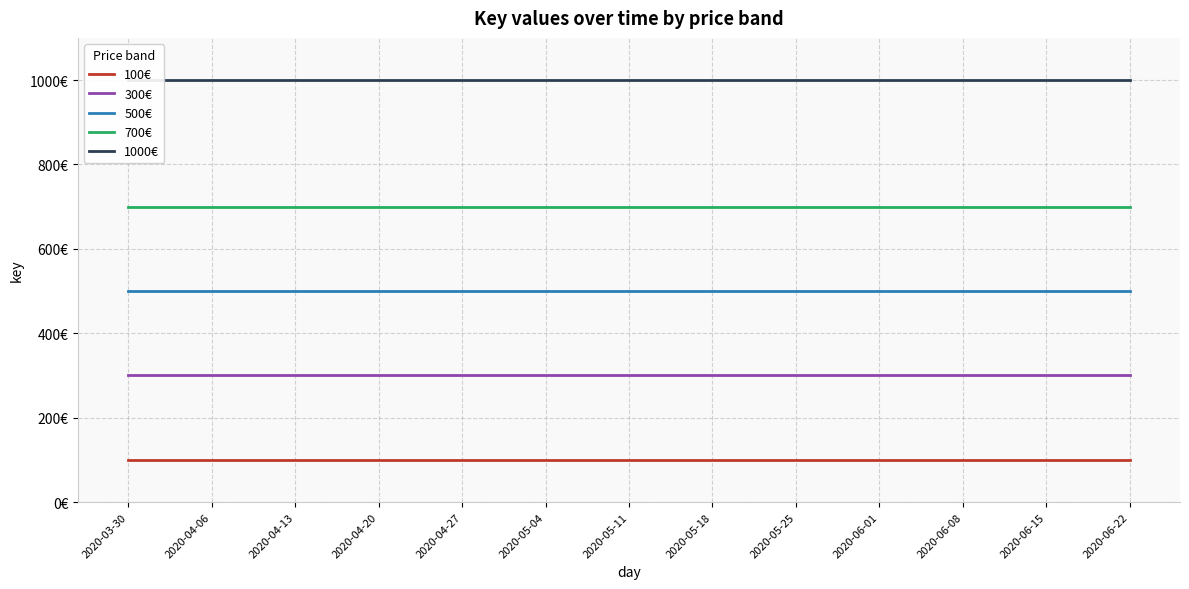

Is it true that 100€ equals 166 at 2020-05-04?

False